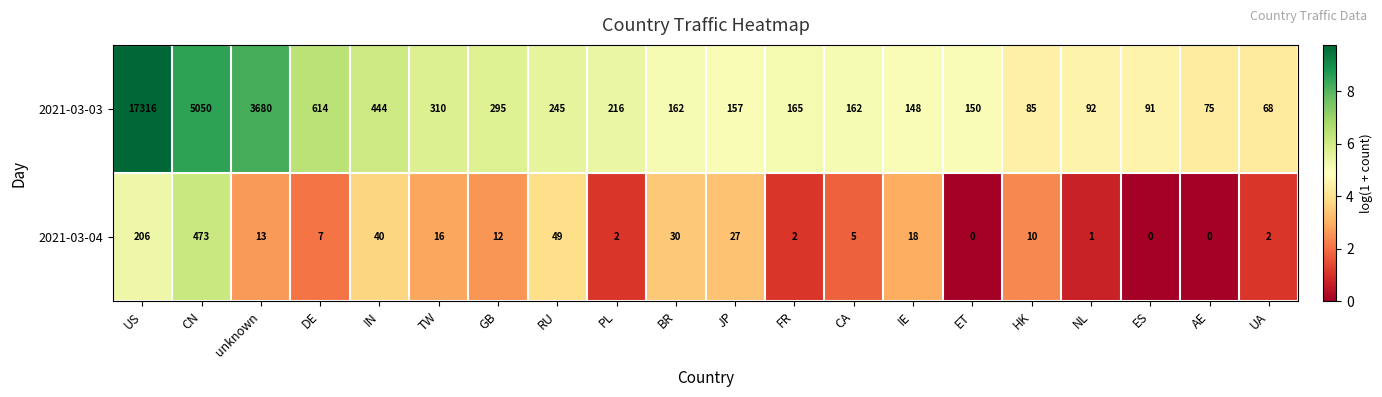

What is the maximum value shown in the chart?

17316